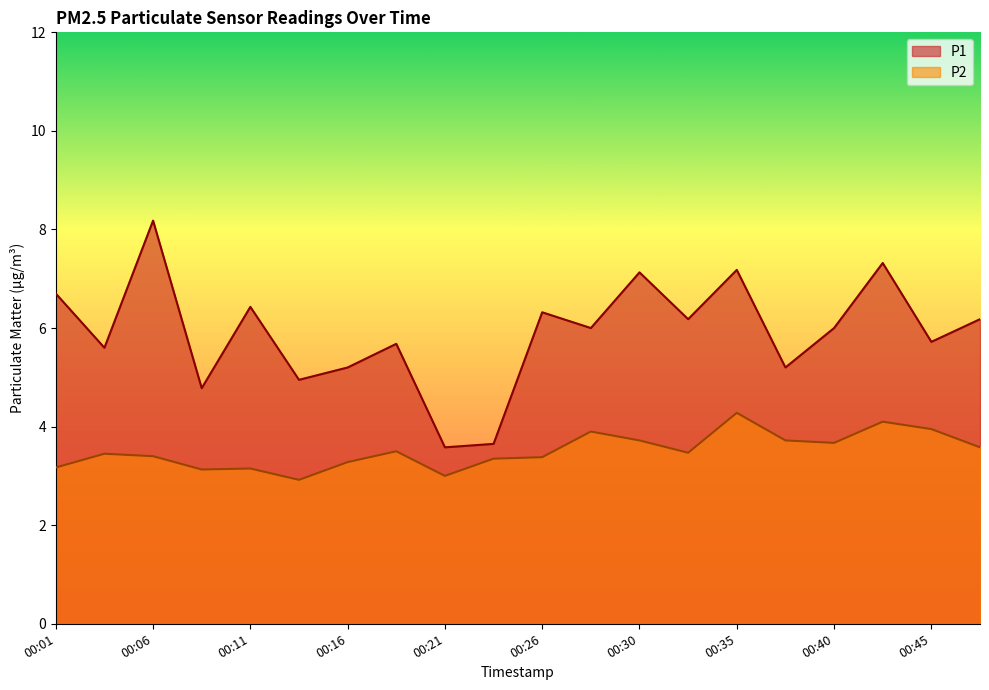

Which series changed the most between 00:26 and 00:45?

P1